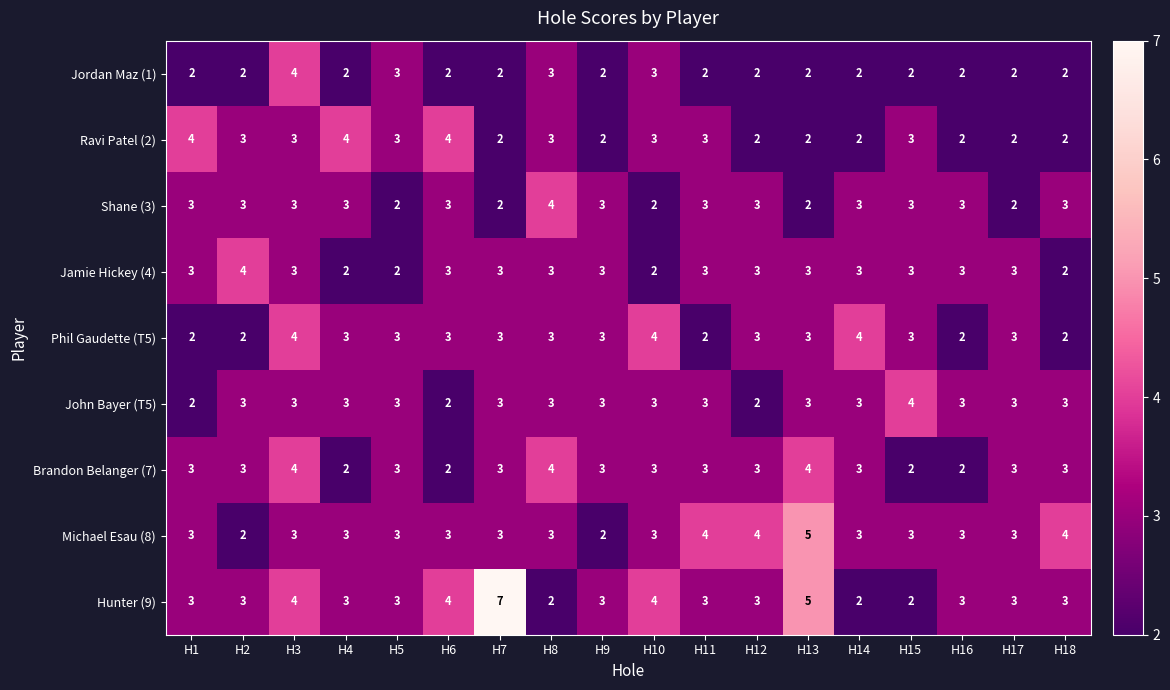

Is it true that Ravi Patel (2) equals 3 at H1?

False